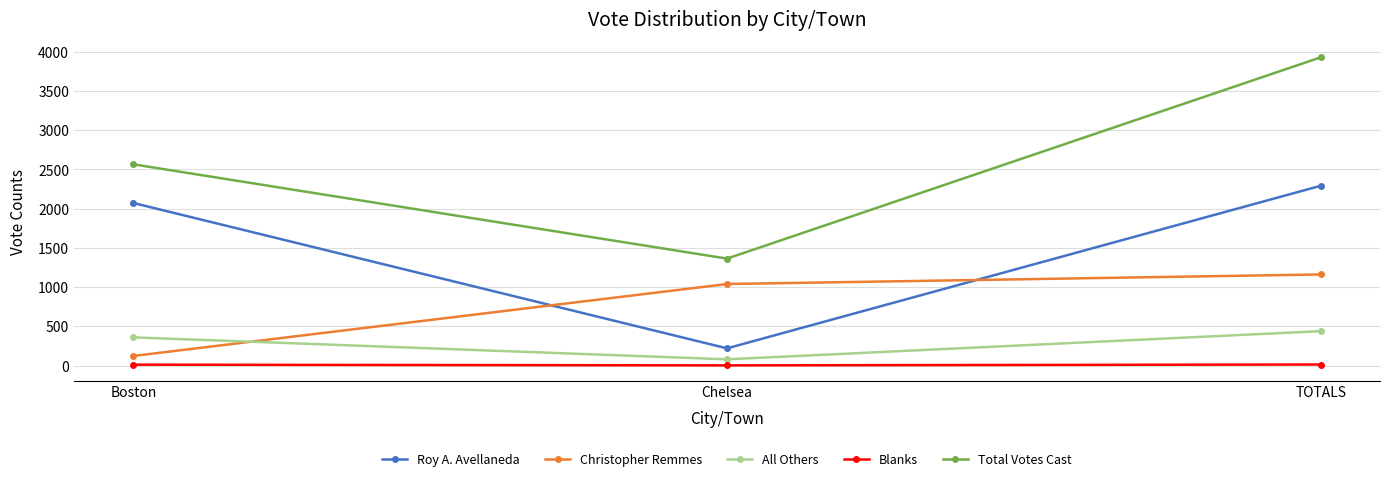

What is the value of the All Others point at the 3rd from the left?

438